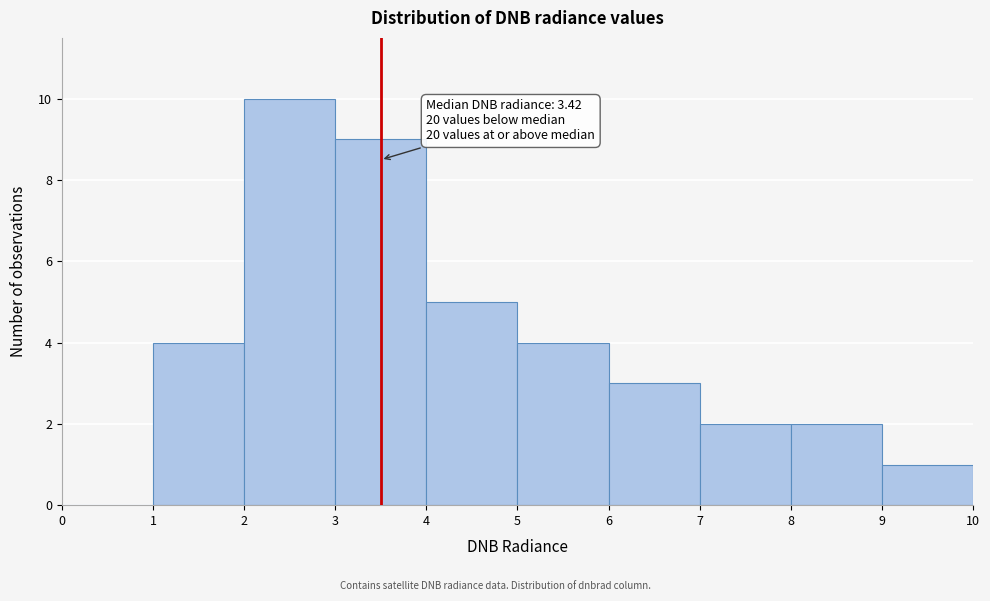

Which range on the x-axis has the tallest bar?

2 to 3